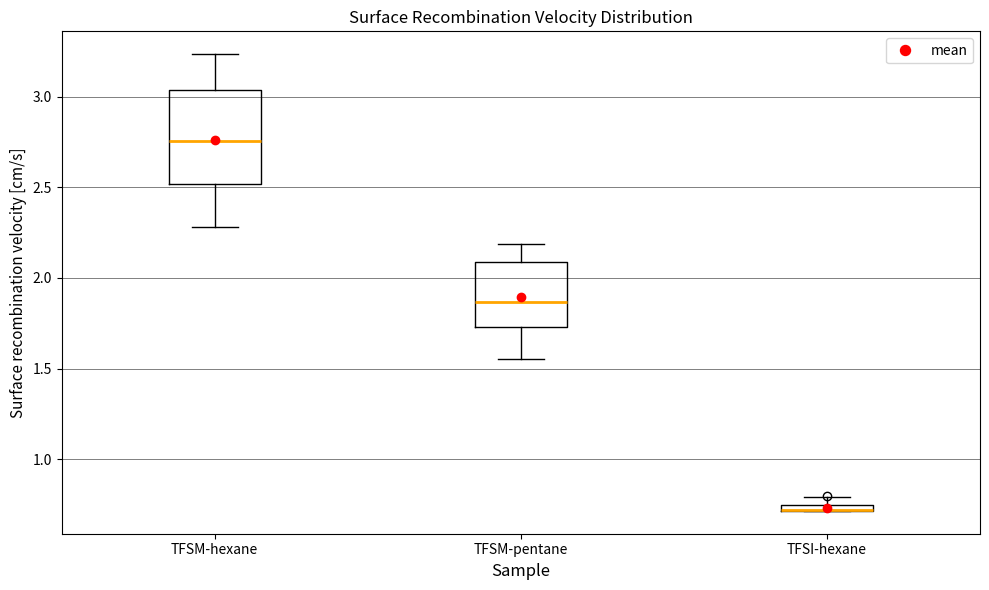

Where does the upper whisker of the box for TFSM-hexane end on the y-axis? The values are not printed on the chart, so give them approximately, as read against the axis.

3.25